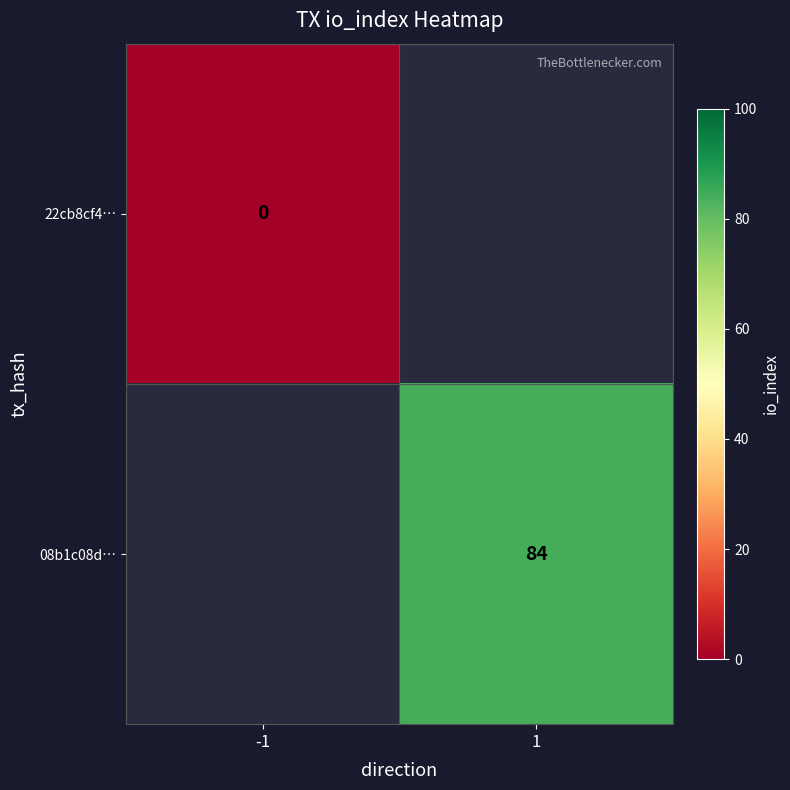

The value of 08b1c08d… at 1 is 129. True or false?

False